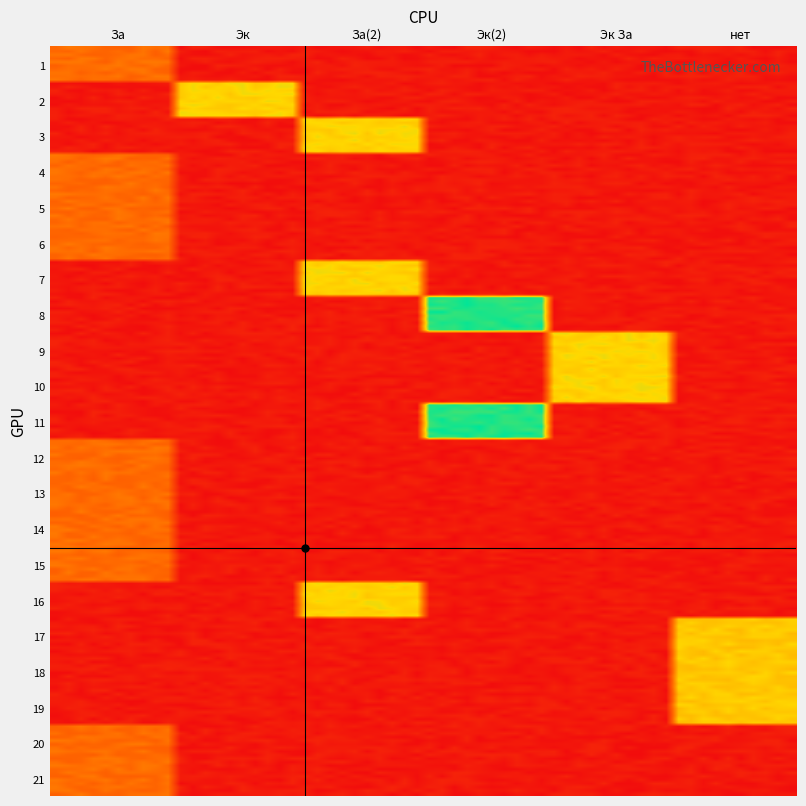

What is the greatest value displayed?

216